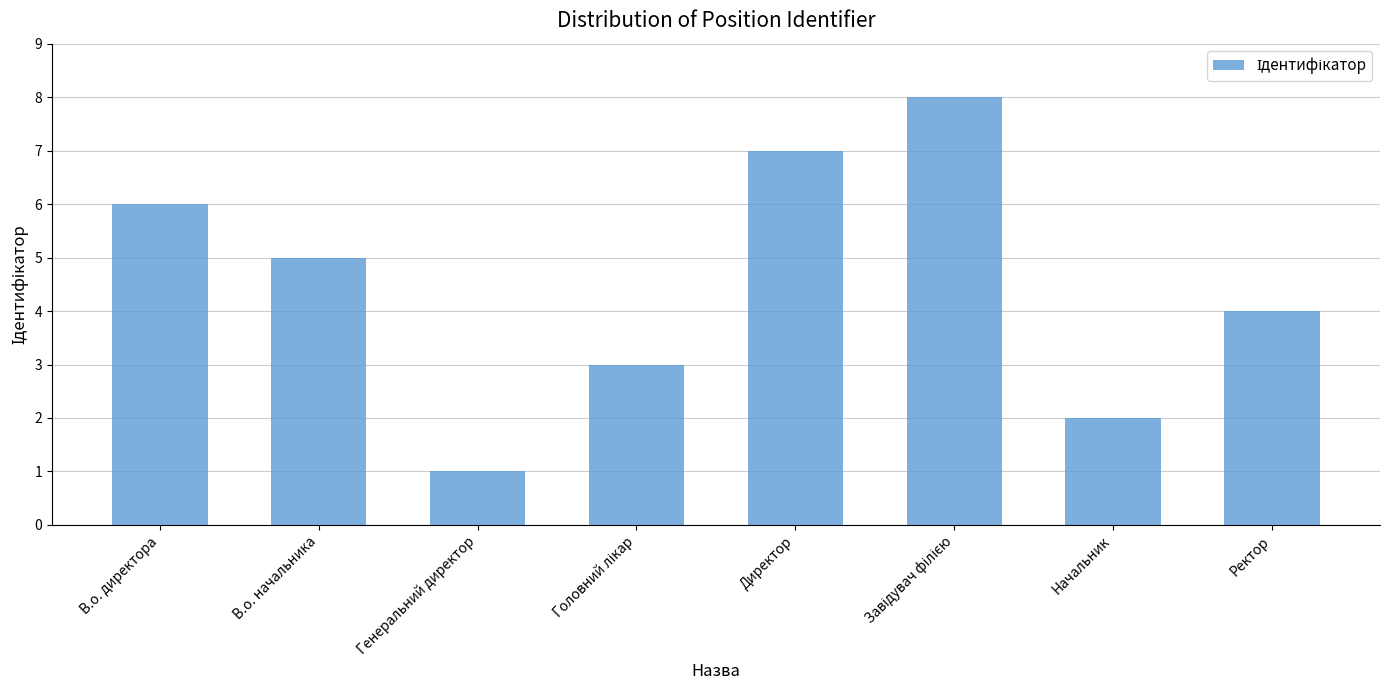

Reading right to left, extract all data points from this chart.

4	2	8	7	3	1	5	6